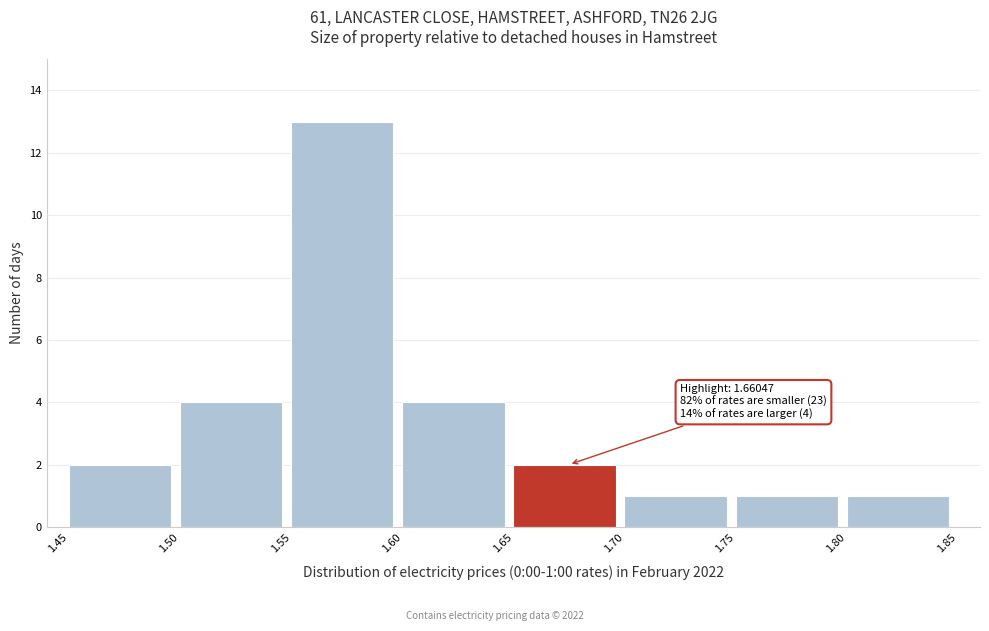

Which range on the x-axis has the tallest bar?

1.55 to 1.60